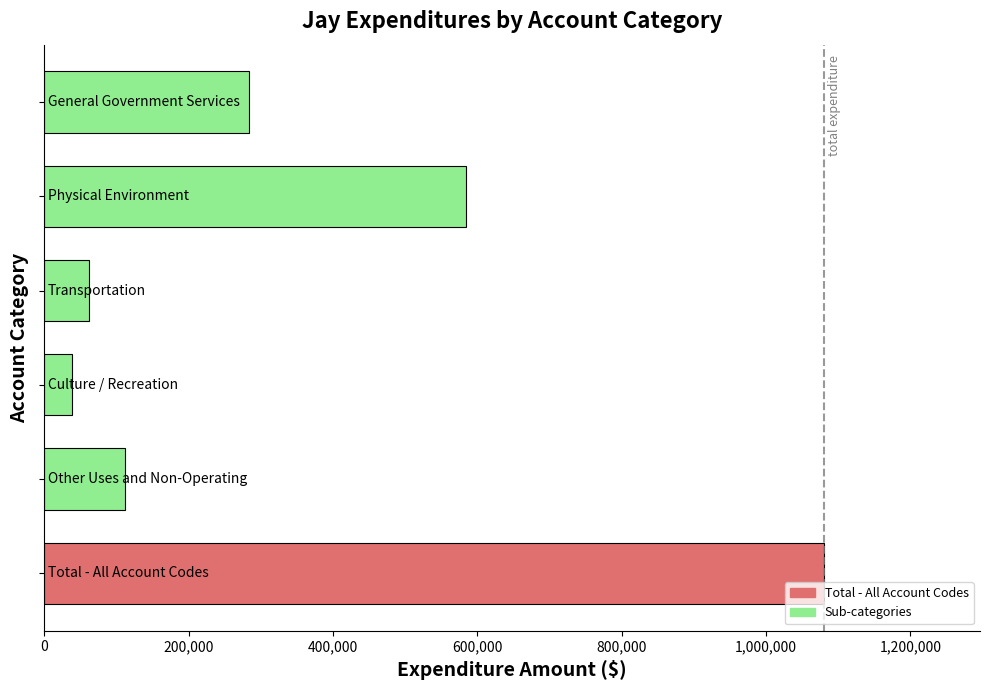

How many series are shown in this chart?

1